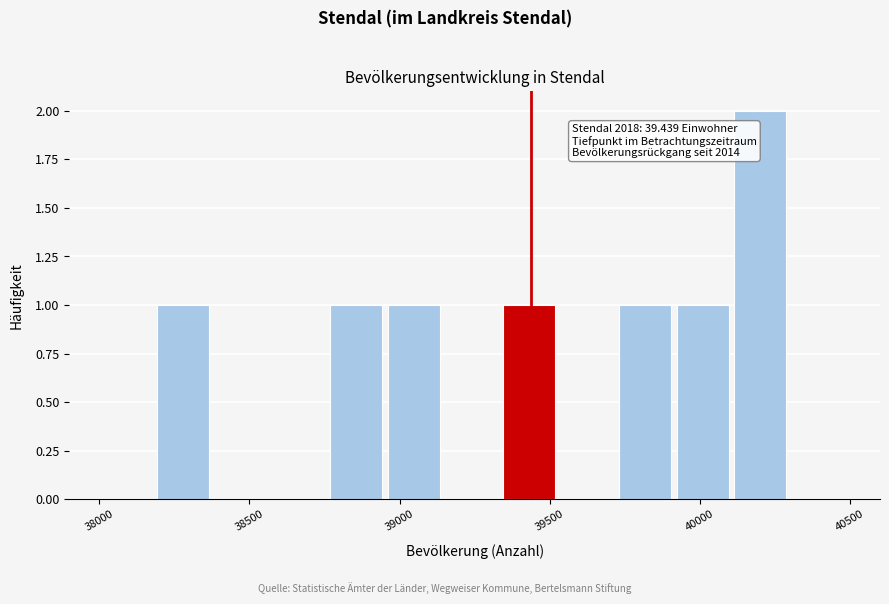

Read against the x-axis, roughly where is the centre of the tallest bar?

40200